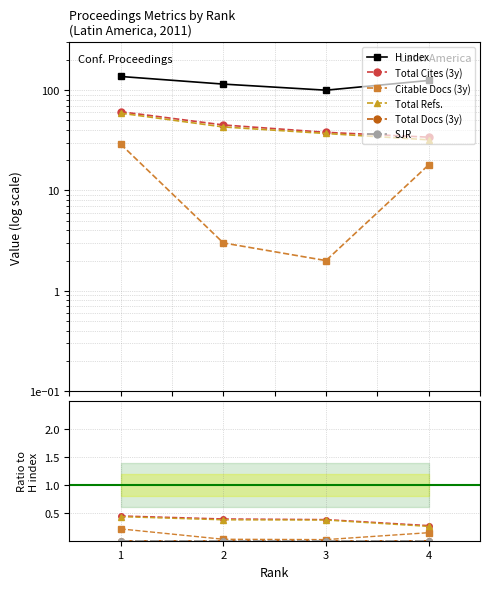

What are all the series names shown in the legend?

H index, Total Cites (3y), Citable Docs (3y), Total Refs., Total Docs (3y), SJR